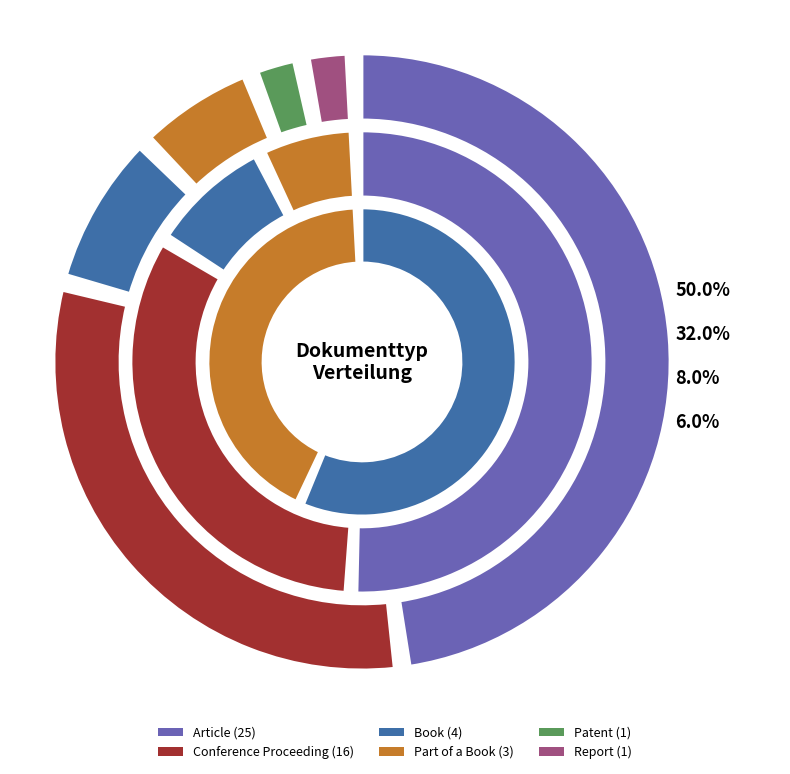

Which slice is the smallest?

Patent